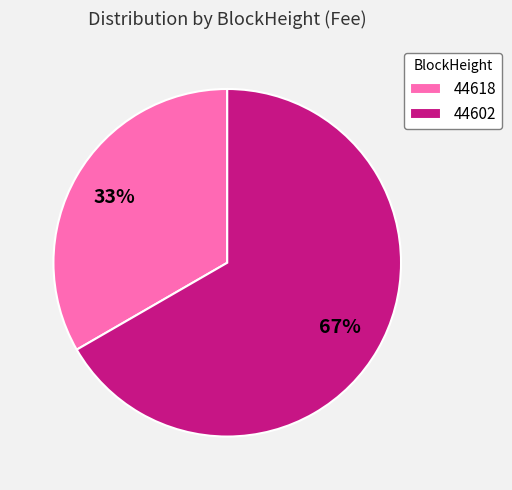

True or false: 44618 accounts for 33% of the total.

True